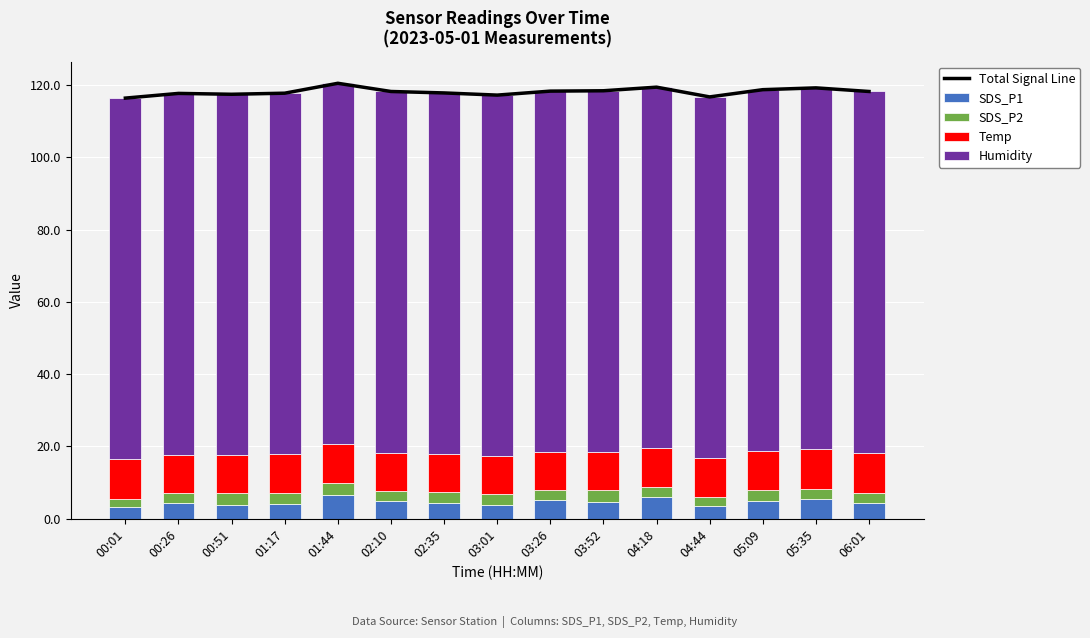

What is the sum of the SDS_P2 values at 06:01 and 03:01?

6.0